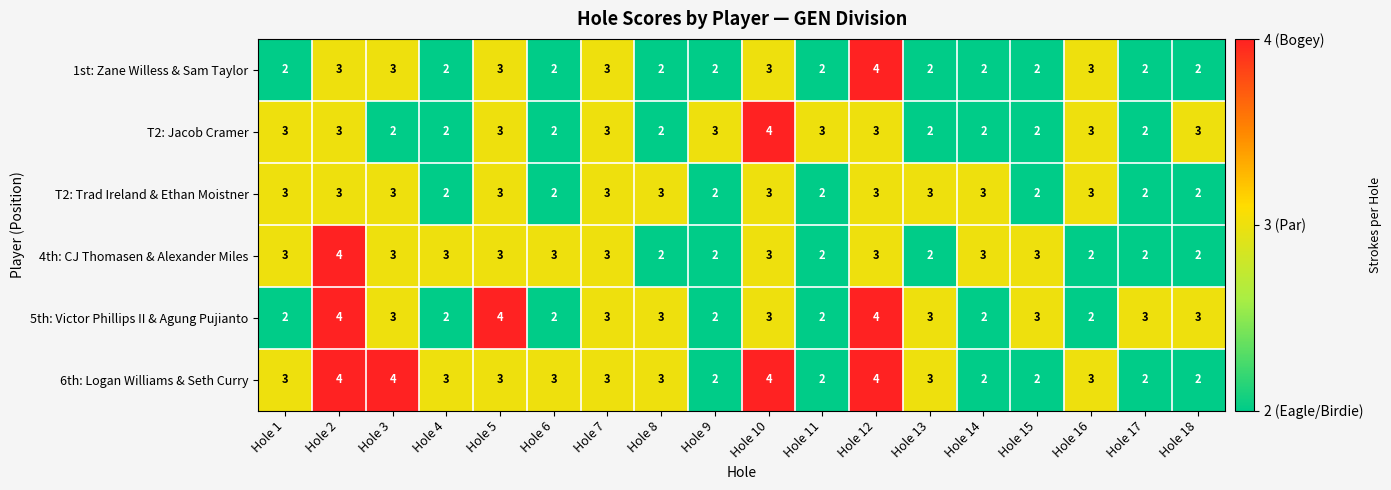

Which series changed the most between Hole 11 and Hole 18?

5th: Victor Phillips II & Agung Pujianto